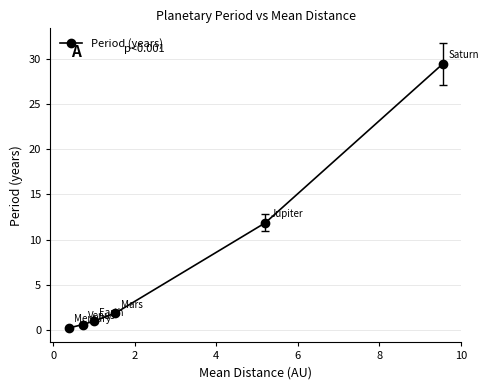

What is the greatest value displayed?

29.4